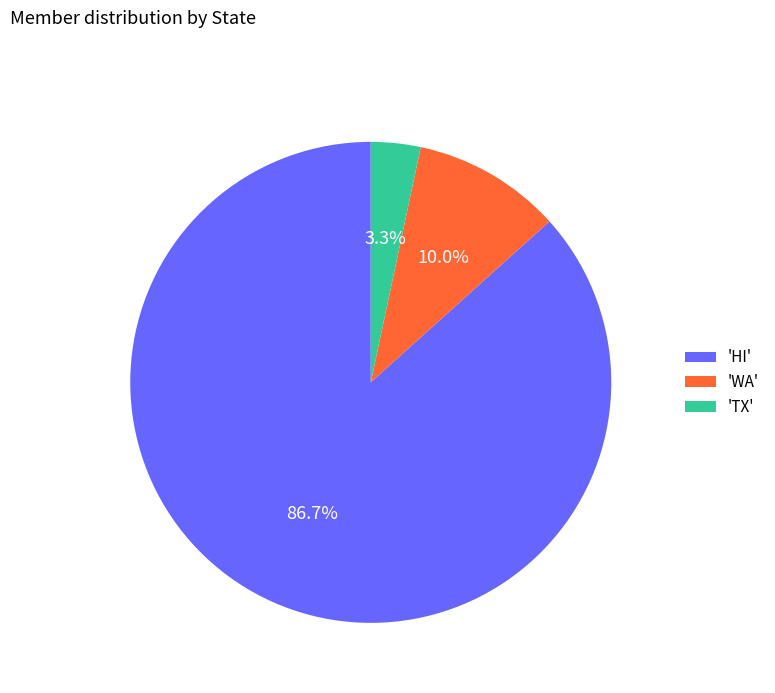

Between 'WA' and 'HI', which is larger?

'HI'